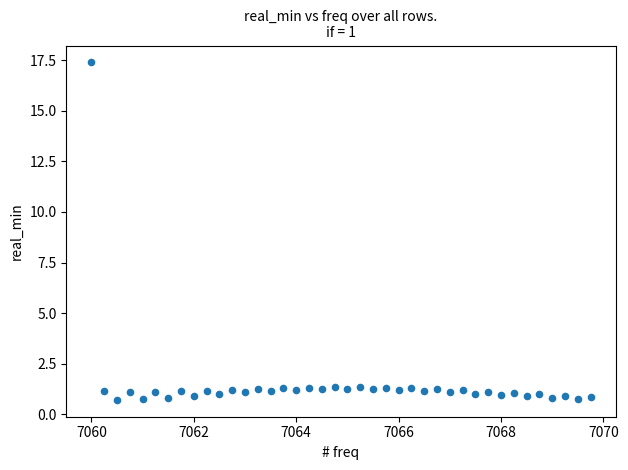

What is the range of X values (max minus min)?

9.8